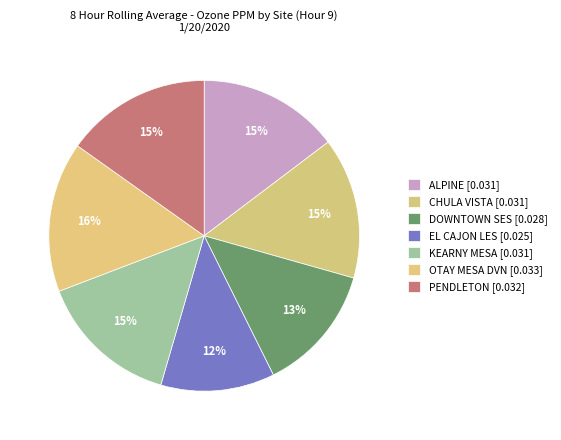

The KEARNY MESA slice represents 15% of the pie. True or false?

True